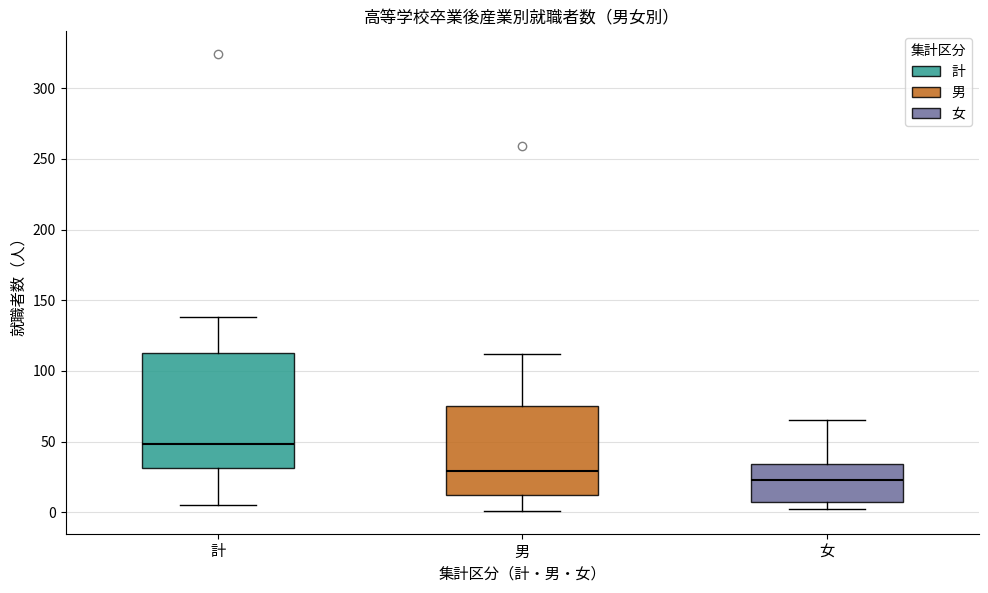

Which box's median line is the highest?

計